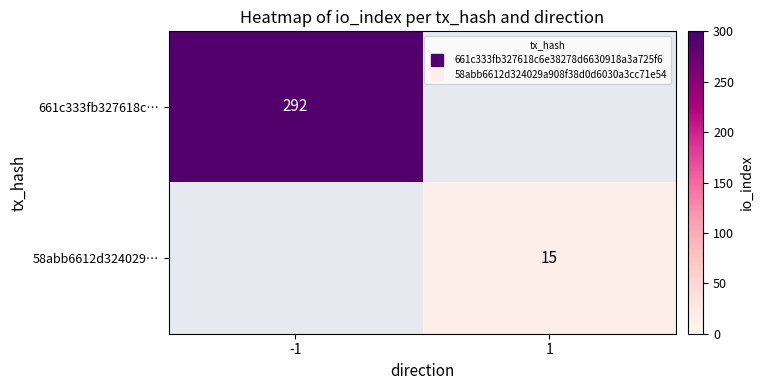

How many data points in 58abb6612d324029… are less than 15?

1